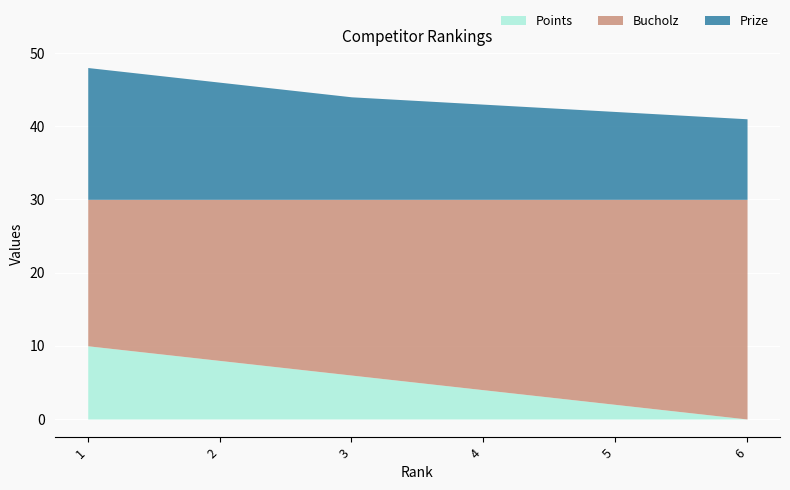

Where is Prize nearest to the value 14?

3